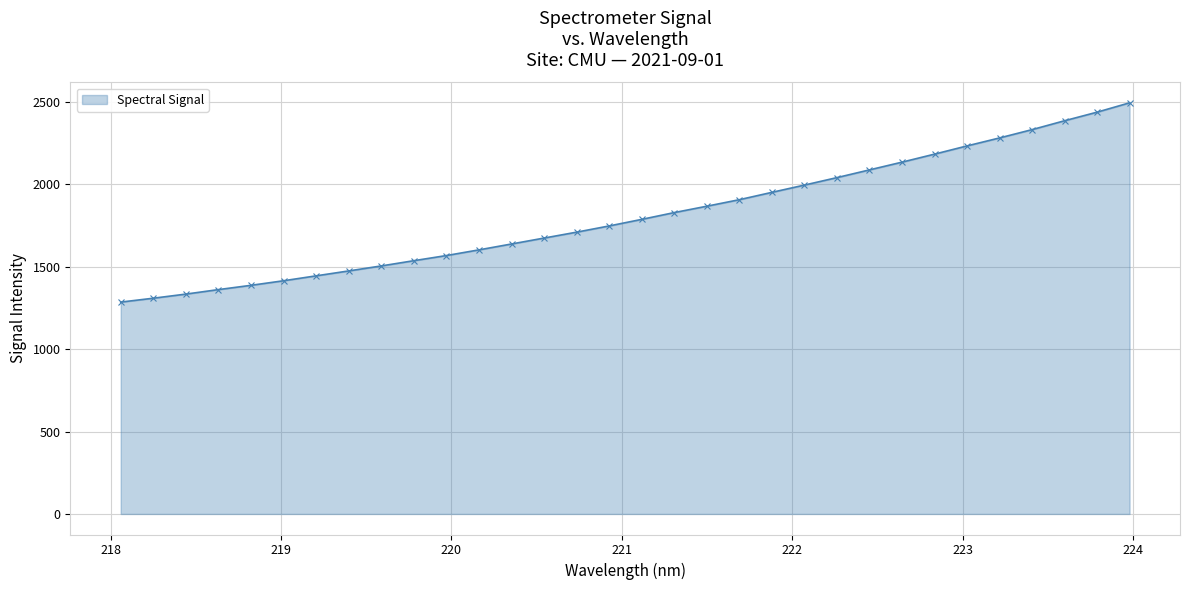

How many data points are less than 1787?

16